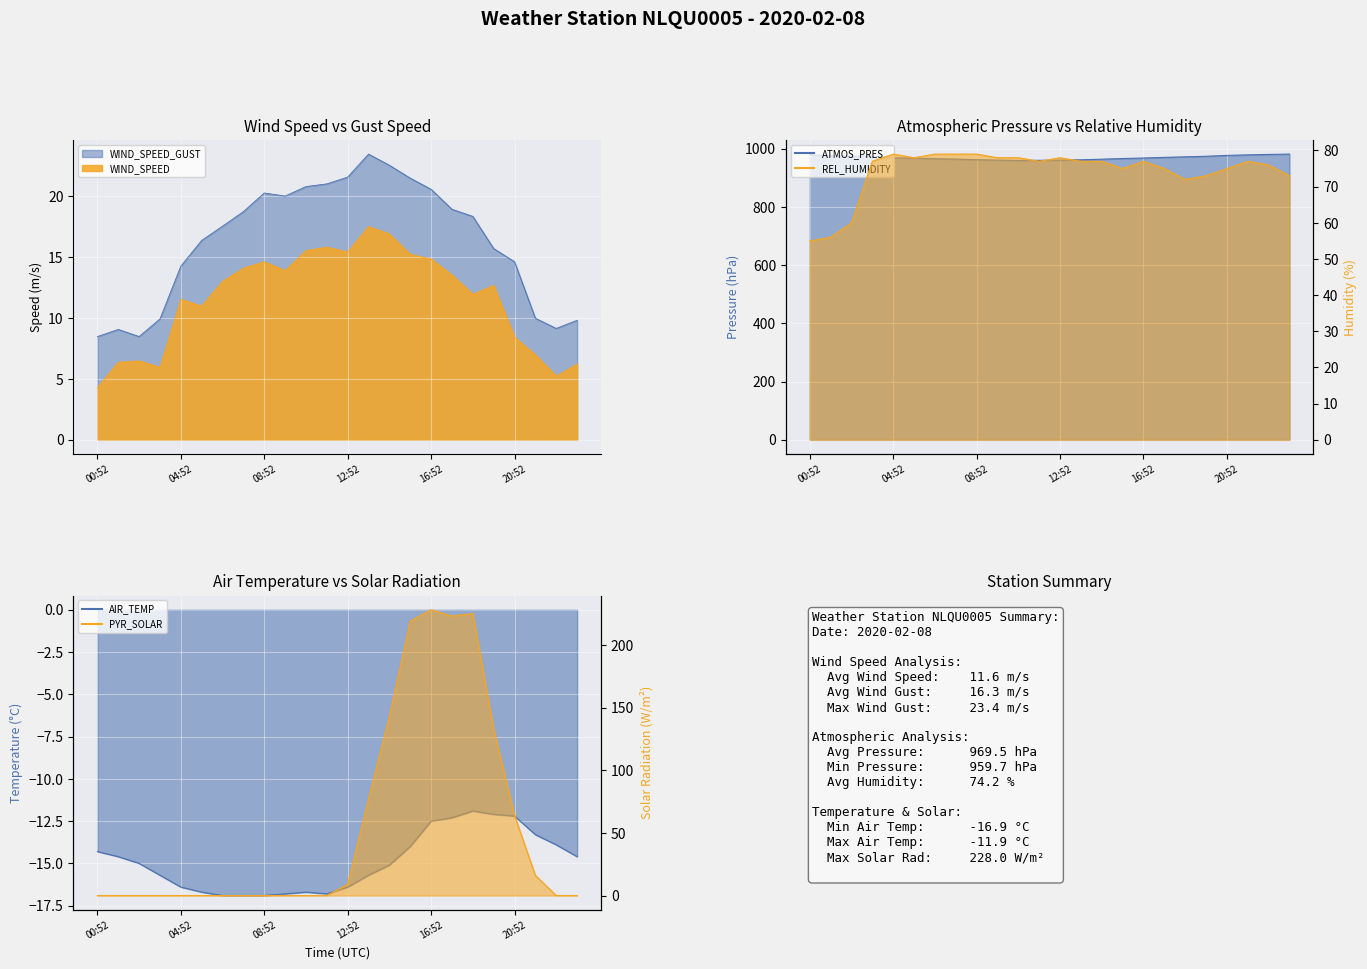

How many interior local valleys does the AIR_TEMP series have?

1